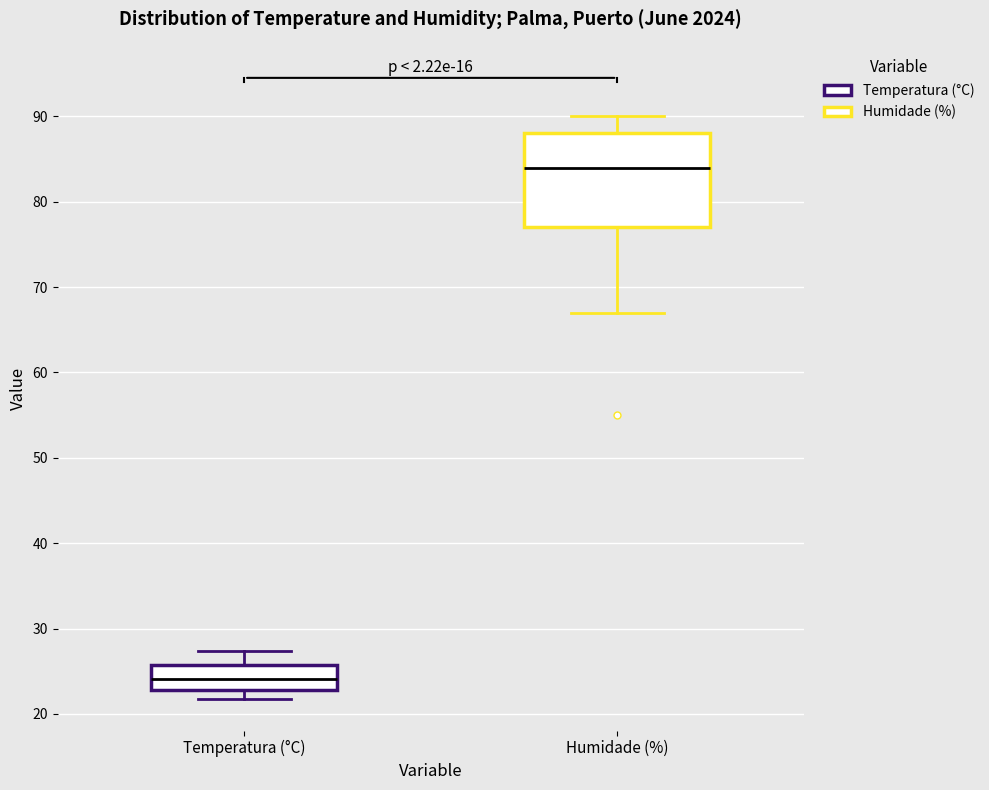

Comparing the boxes themselves (not the whiskers), which one is the tallest?

Humidade (%)